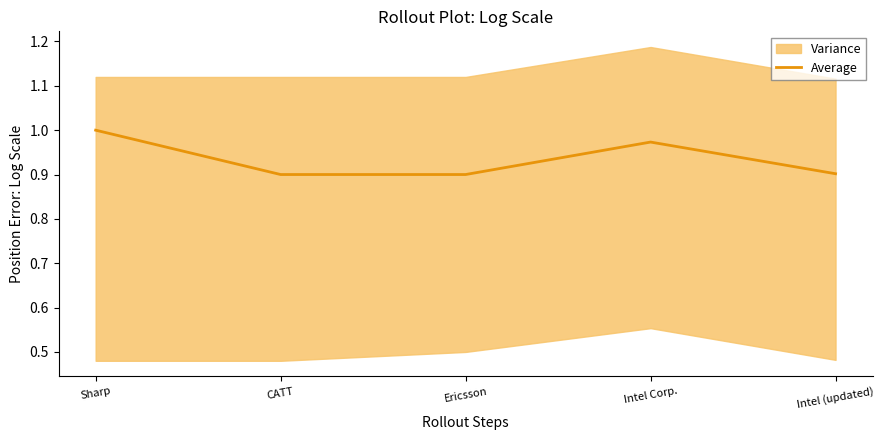

At which category does the data reach its first local peak?

Intel Corp.